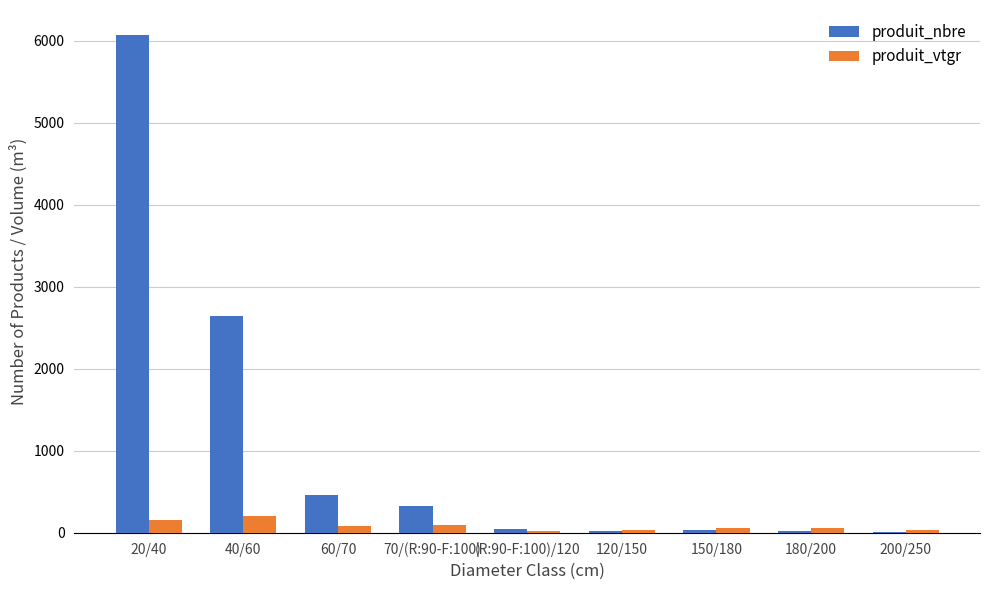

What is the maximum value for produit_nbre?

6073.0